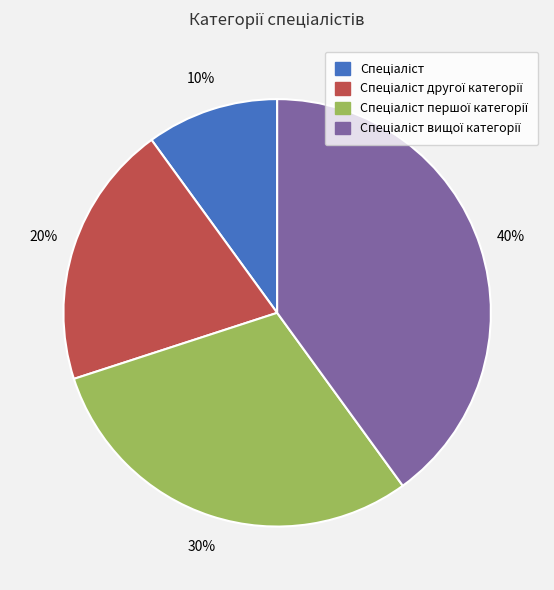

To the nearest percent, what is the difference between the largest and smallest slice percentages?

30%